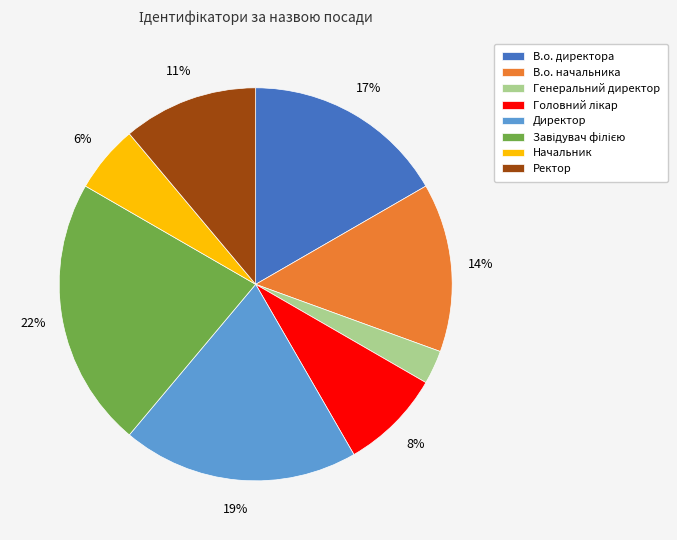

Does any single category account for the majority?

No